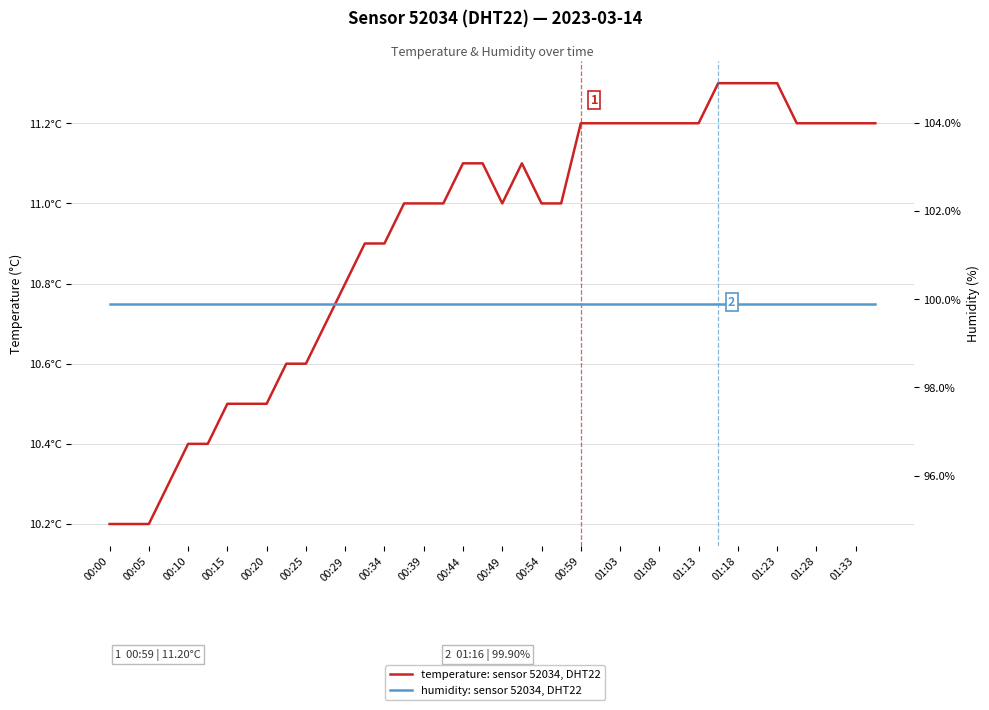

The humidity: sensor 52034, DHT22 series shows 164.8 at 39. True or false?

False